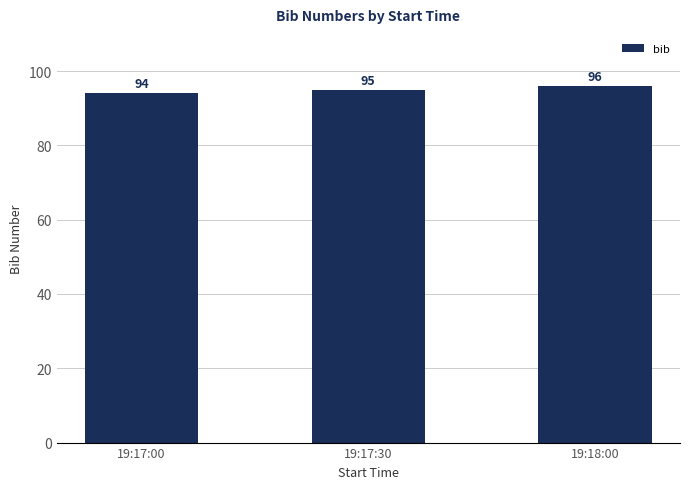

What is the greatest value displayed?

96